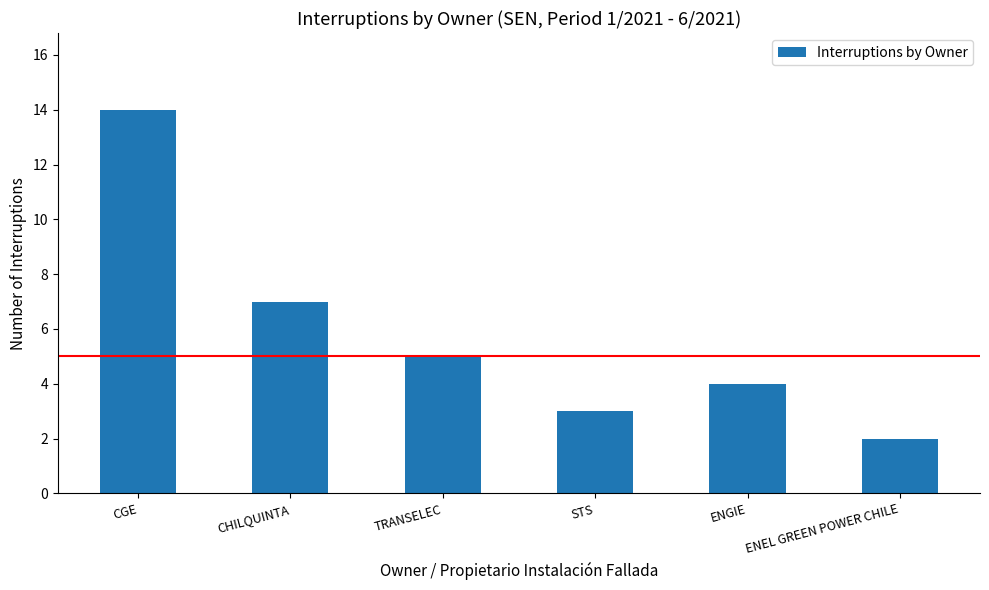

Which category has the lowest value across all series?

ENEL GREEN POWER CHILE